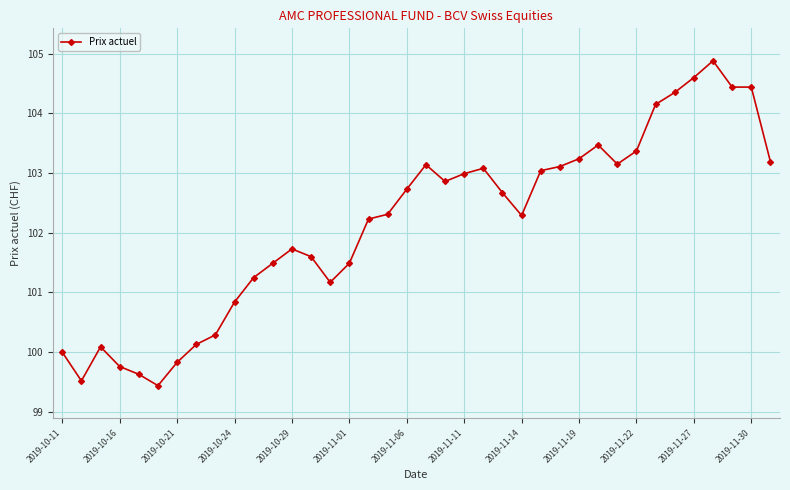

What is the maximum value shown in the chart?

104.9